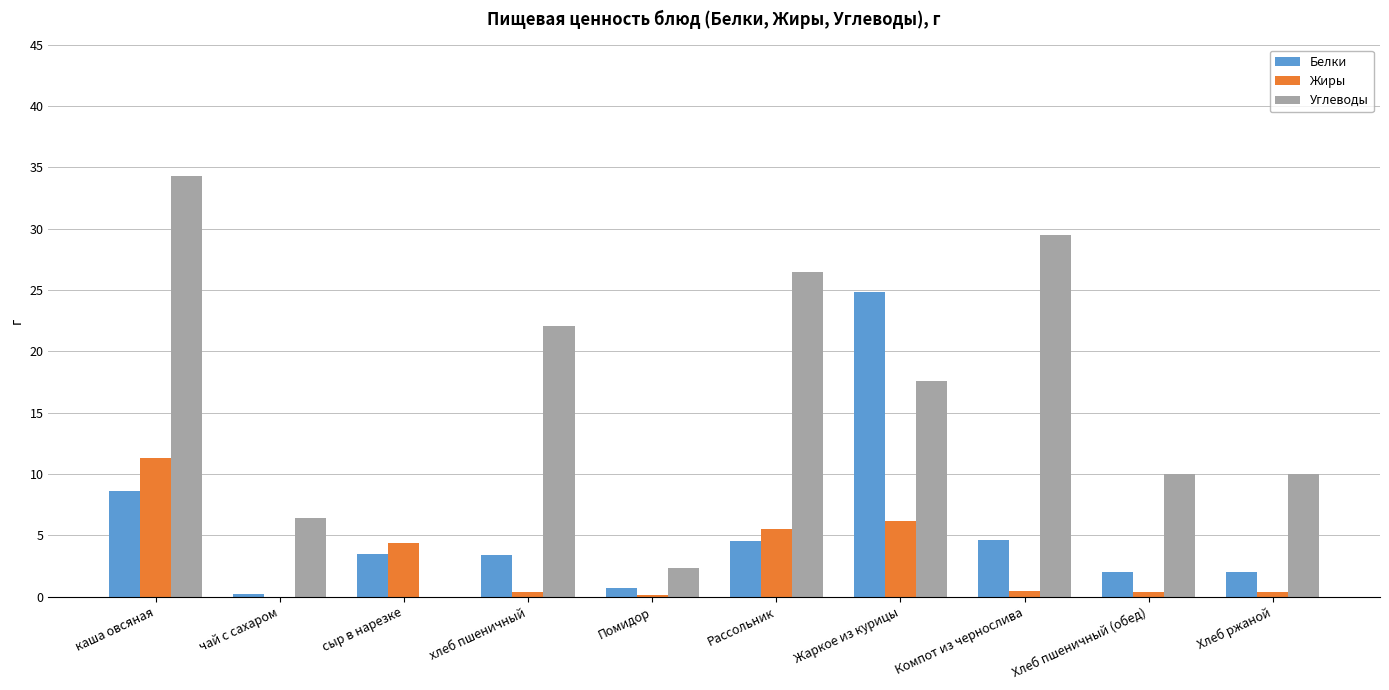

Is it true that Углеводы equals 6.4 at чай с сахаром?

True